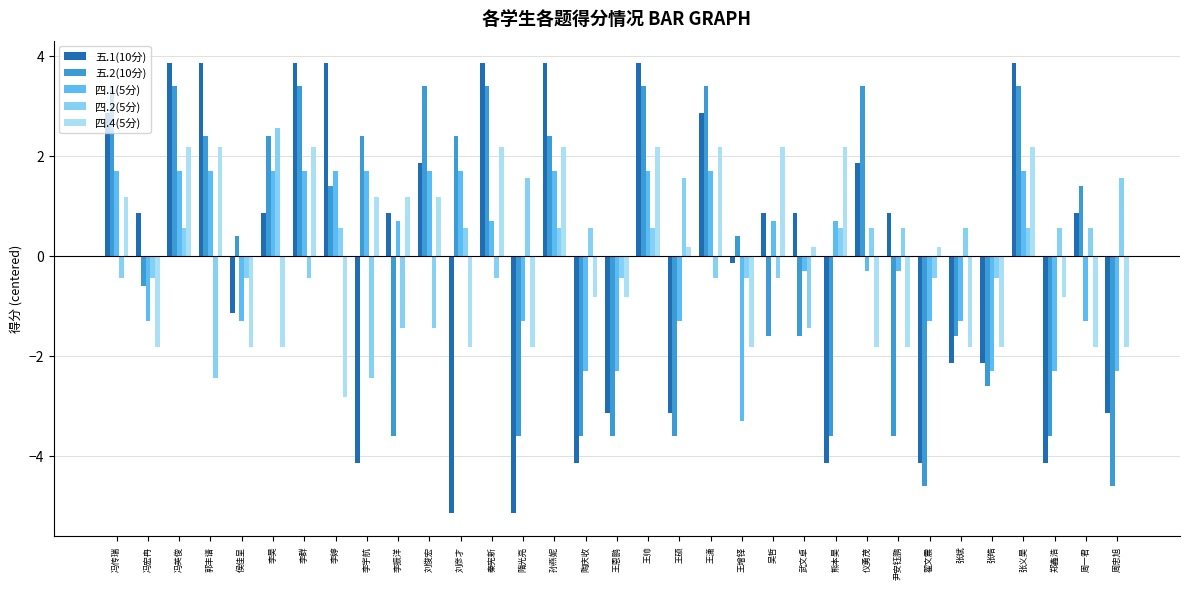

How many bars are there in each group?

5